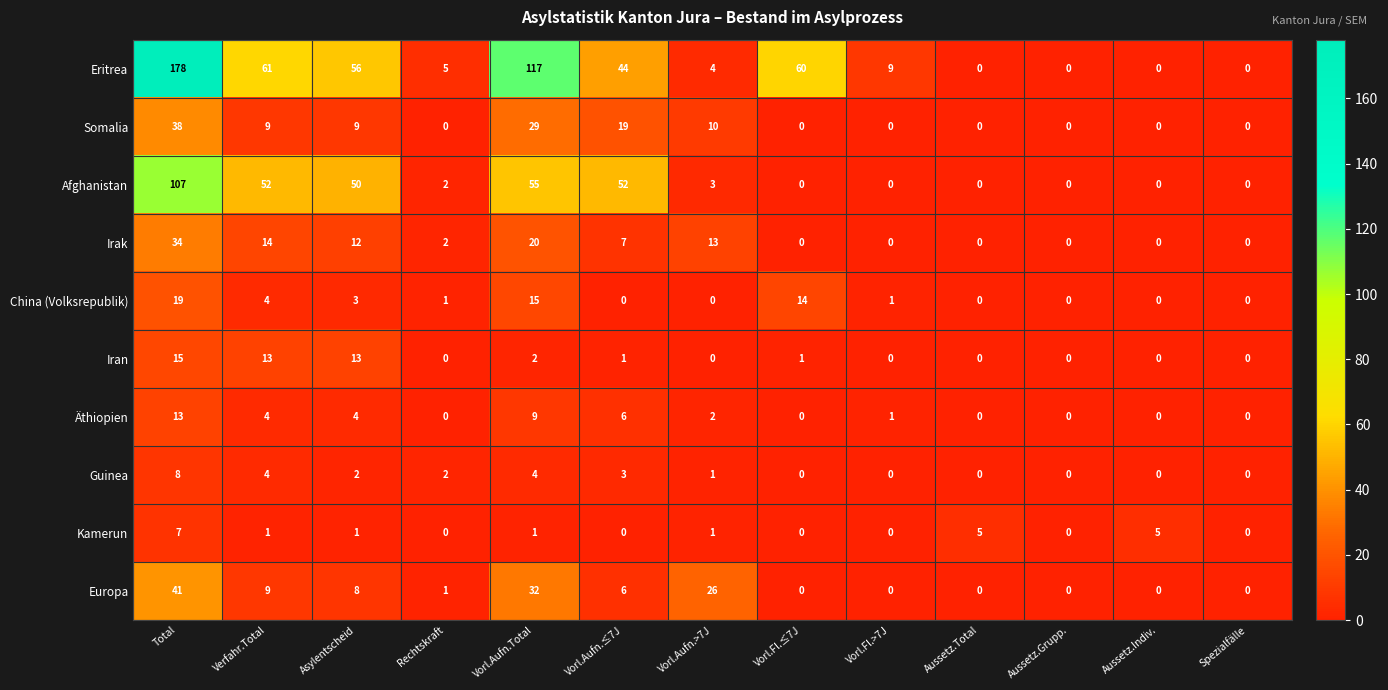

How many categories are shown in the chart?

13